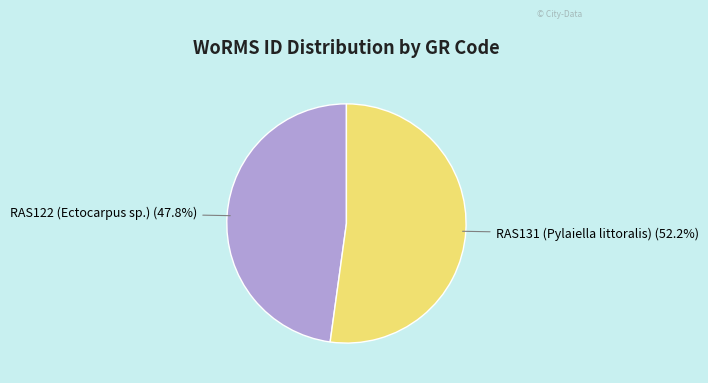

Does any single category account for the majority?

Yes